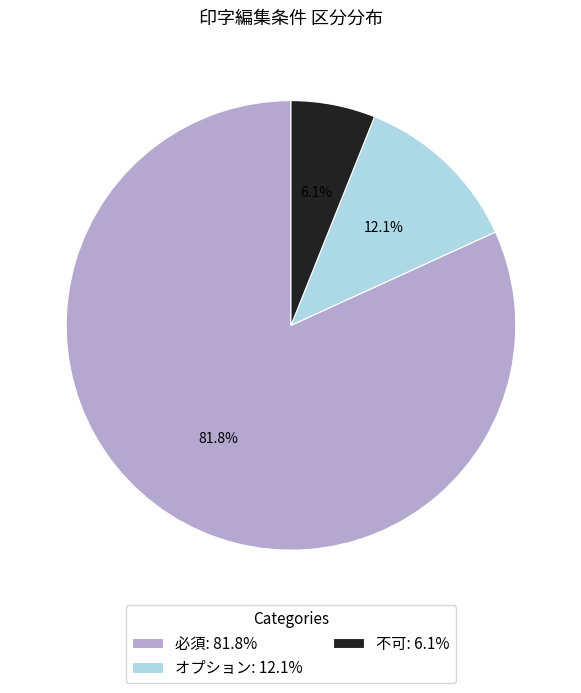

The オプション slice represents 6% of the pie. True or false?

False